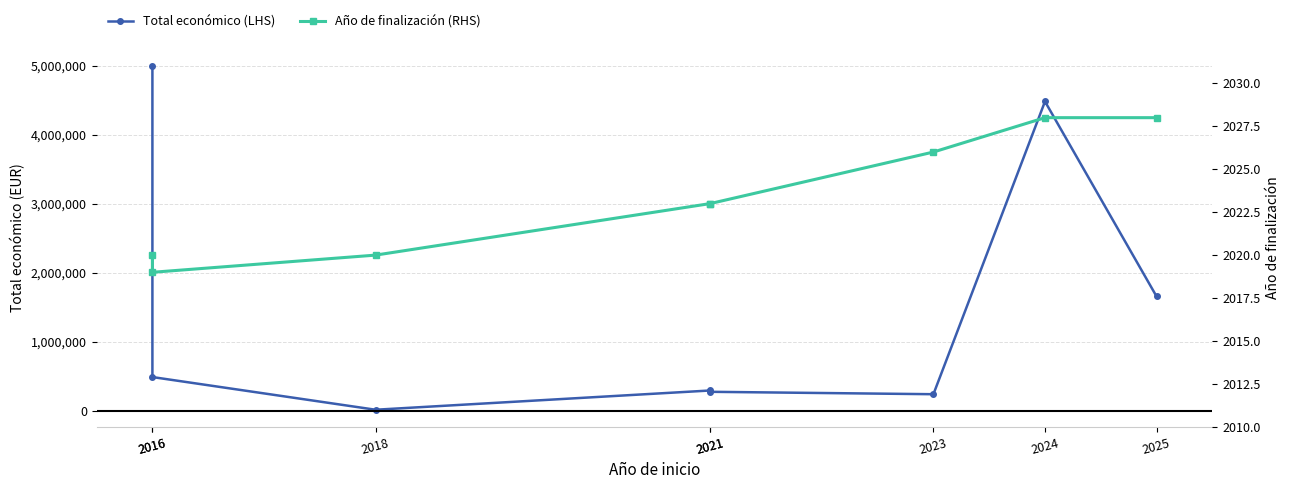

At which category does the chart reach its minimum across all series?

2016